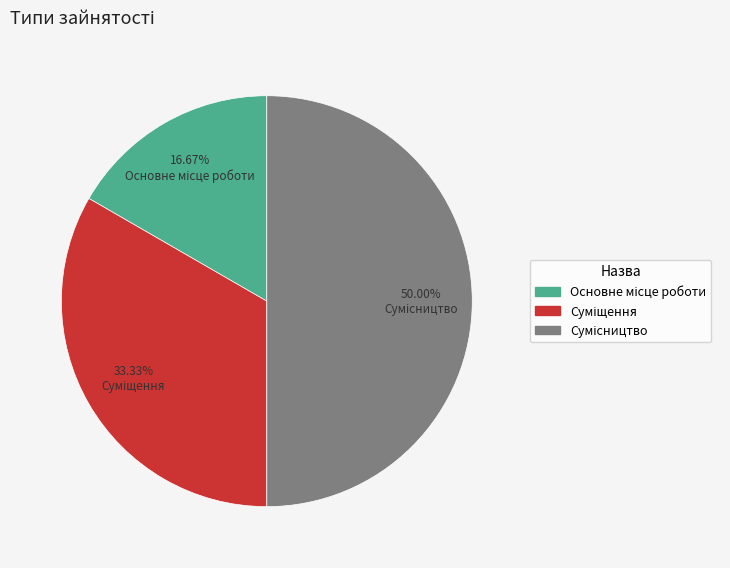

Does Суміщення represent more than half of the total?

No